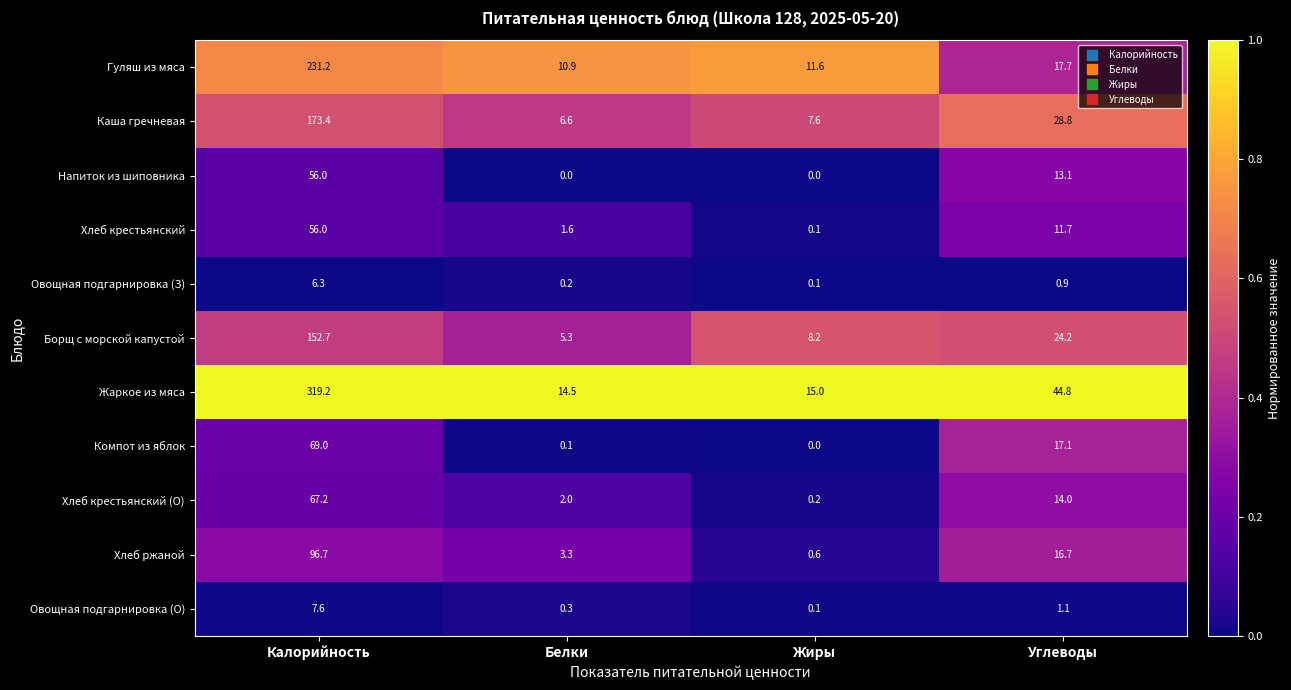

Which label corresponds to the largest value in the chart?

Калорийность